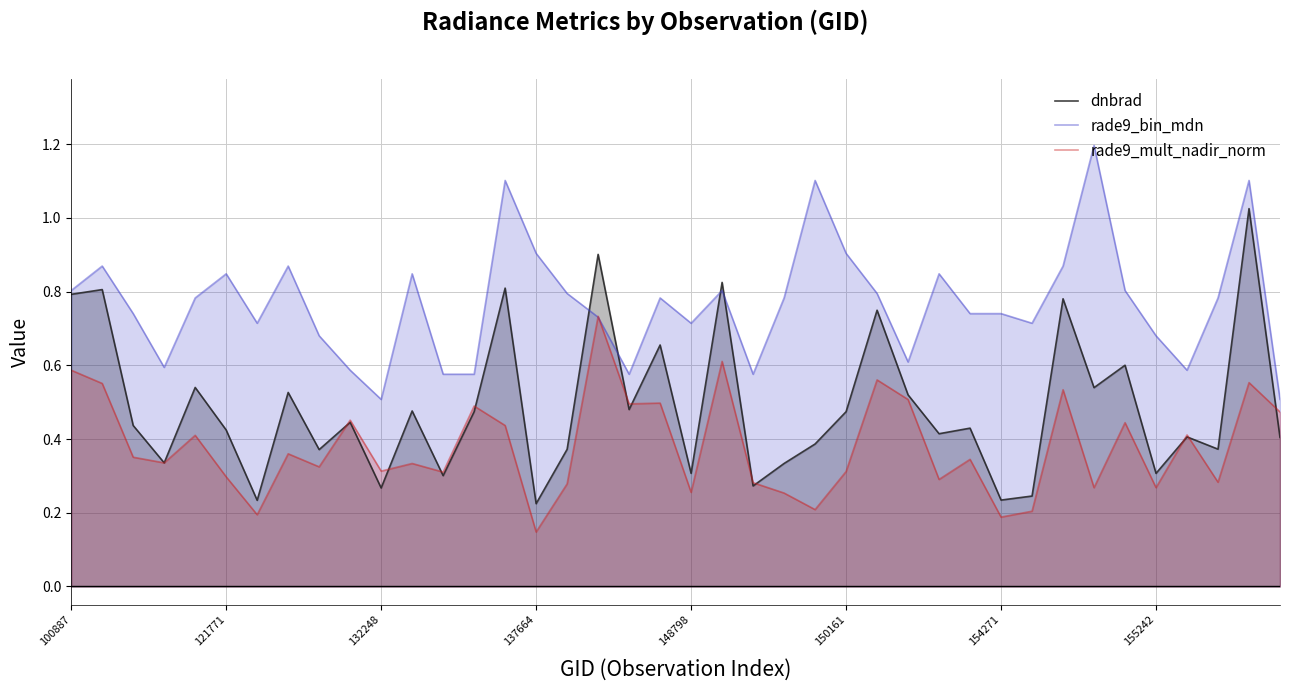

How many intersections are there between dnbrad and rade9_mult_nadir_norm?

11